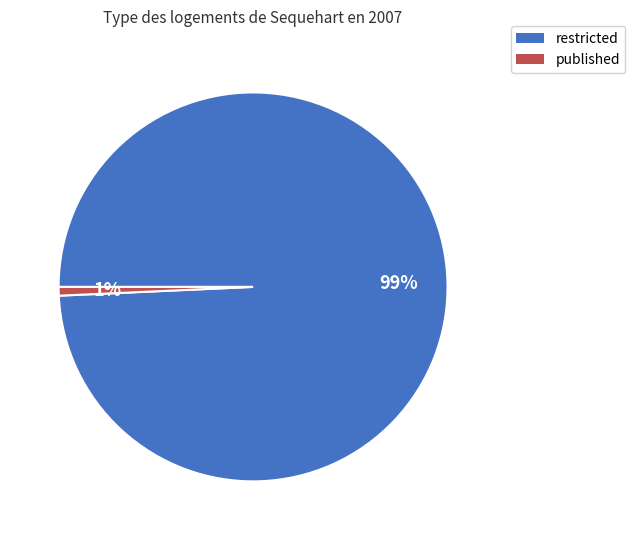

Between published and restricted, which is larger?

restricted